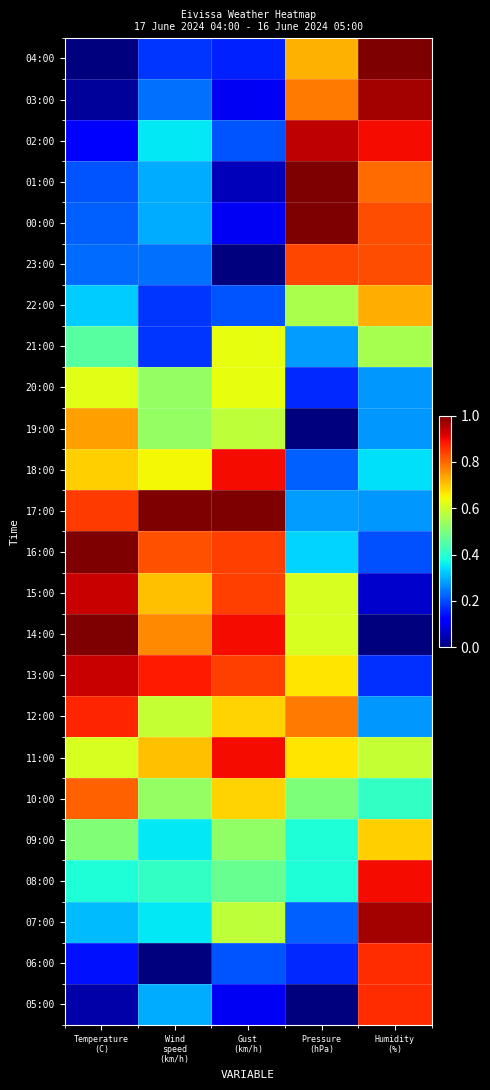

Reading right to left, list all the values displayed in this chart.

04:00: Humidity
(%)=1.0	Pressure
(hPa)=0.7	Gust
(km/h)=0.2	Wind
speed
(km/h)=0.2	Temperature
(C)=0.0
03:00: Humidity
(%)=1.0	Pressure
(hPa)=0.8	Gust
(km/h)=0.1	Wind
speed
(km/h)=0.2	Temperature
(C)=0.0
02:00: Humidity
(%)=0.9	Pressure
(hPa)=0.9	Gust
(km/h)=0.2	Wind
speed
(km/h)=0.4	Temperature
(C)=0.1
01:00: Humidity
(%)=0.8	Pressure
(hPa)=1.0	Gust
(km/h)=0.1	Wind
speed
(km/h)=0.3	Temperature
(C)=0.2
00:00: Humidity
(%)=0.8	Pressure
(hPa)=1.0	Gust
(km/h)=0.1	Wind
speed
(km/h)=0.3	Temperature
(C)=0.2
23:00: Humidity
(%)=0.8	Pressure
(hPa)=0.8	Gust
(km/h)=0.0	Wind
speed
(km/h)=0.2	Temperature
(C)=0.2
22:00: Humidity
(%)=0.7	Pressure
(hPa)=0.6	Gust
(km/h)=0.2	Wind
speed
(km/h)=0.2	Temperature
(C)=0.3
21:00: Humidity
(%)=0.6	Pressure
(hPa)=0.3	Gust
(km/h)=0.6	Wind
speed
(km/h)=0.2	Temperature
(C)=0.5
20:00: Humidity
(%)=0.3	Pressure
(hPa)=0.2	Gust
(km/h)=0.6	Wind
speed
(km/h)=0.5	Temperature
(C)=0.6
19:00: Humidity
(%)=0.3	Pressure
(hPa)=0.0	Gust
(km/h)=0.6	Wind
speed
(km/h)=0.5	Temperature
(C)=0.7
18:00: Humidity
(%)=0.3	Pressure
(hPa)=0.2	Gust
(km/h)=0.9	Wind
speed
(km/h)=0.6	Temperature
(C)=0.7
17:00: Humidity
(%)=0.3	Pressure
(hPa)=0.3	Gust
(km/h)=1.0	Wind
speed
(km/h)=1.0	Temperature
(C)=0.8
16:00: Humidity
(%)=0.2	Pressure
(hPa)=0.3	Gust
(km/h)=0.8	Wind
speed
(km/h)=0.8	Temperature
(C)=1.0
15:00: Humidity
(%)=0.1	Pressure
(hPa)=0.6	Gust
(km/h)=0.8	Wind
speed
(km/h)=0.7	Temperature
(C)=0.9
14:00: Humidity
(%)=0.0	Pressure
(hPa)=0.6	Gust
(km/h)=0.9	Wind
speed
(km/h)=0.8	Temperature
(C)=1.0
13:00: Humidity
(%)=0.2	Pressure
(hPa)=0.7	Gust
(km/h)=0.8	Wind
speed
(km/h)=0.9	Temperature
(C)=0.9
12:00: Humidity
(%)=0.3	Pressure
(hPa)=0.8	Gust
(km/h)=0.7	Wind
speed
(km/h)=0.6	Temperature
(C)=0.9
11:00: Humidity
(%)=0.6	Pressure
(hPa)=0.7	Gust
(km/h)=0.9	Wind
speed
(km/h)=0.7	Temperature
(C)=0.6
10:00: Humidity
(%)=0.4	Pressure
(hPa)=0.5	Gust
(km/h)=0.7	Wind
speed
(km/h)=0.5	Temperature
(C)=0.8
09:00: Humidity
(%)=0.7	Pressure
(hPa)=0.4	Gust
(km/h)=0.5	Wind
speed
(km/h)=0.4	Temperature
(C)=0.5
08:00: Humidity
(%)=0.9	Pressure
(hPa)=0.4	Gust
(km/h)=0.5	Wind
speed
(km/h)=0.4	Temperature
(C)=0.4
07:00: Humidity
(%)=1.0	Pressure
(hPa)=0.2	Gust
(km/h)=0.6	Wind
speed
(km/h)=0.4	Temperature
(C)=0.3
06:00: Humidity
(%)=0.9	Pressure
(hPa)=0.2	Gust
(km/h)=0.2	Wind
speed
(km/h)=0.0	Temperature
(C)=0.1
05:00: Humidity
(%)=0.9	Pressure
(hPa)=0.0	Gust
(km/h)=0.1	Wind
speed
(km/h)=0.3	Temperature
(C)=0.0